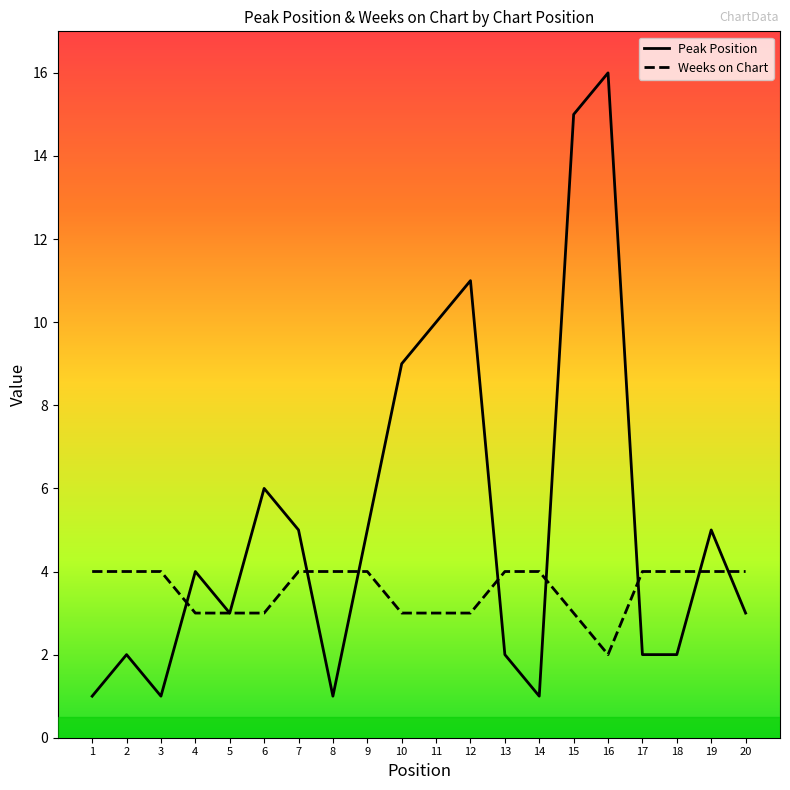

Is it true that Peak Position equals 6 at 6?

True